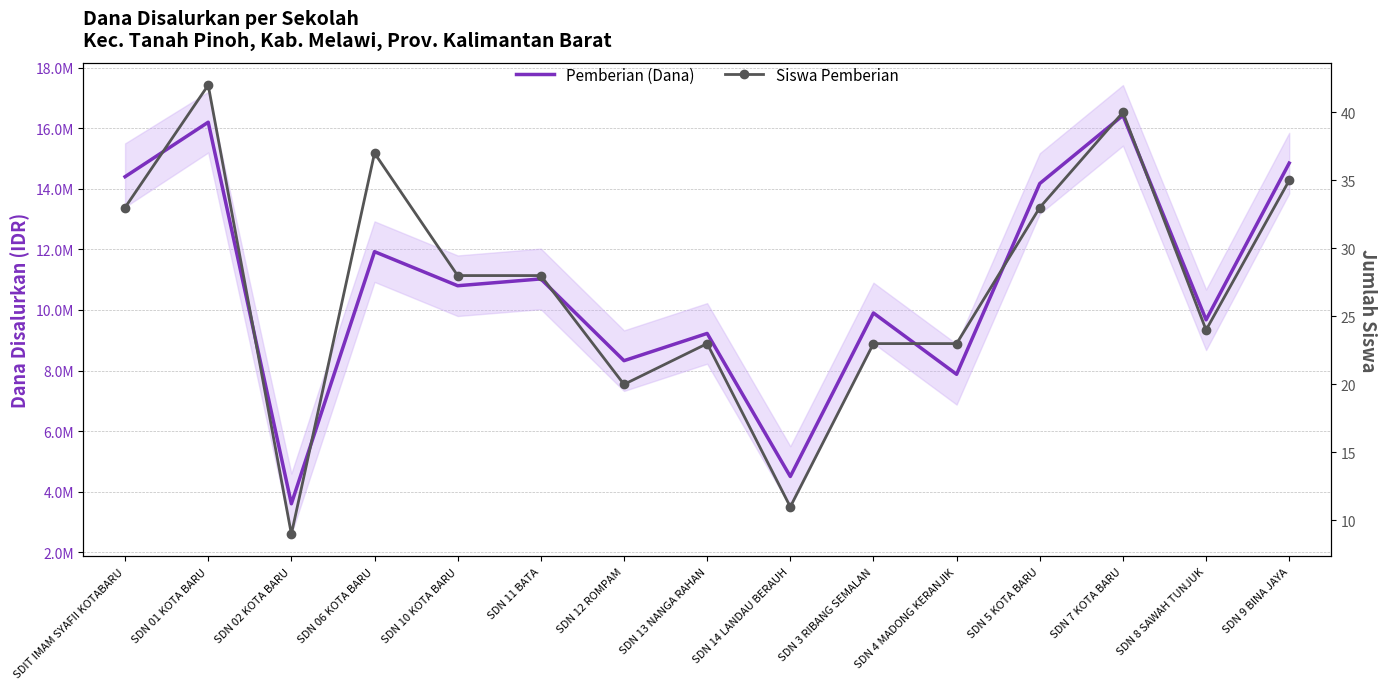

List the series in order of their overall mean, lowest first.

Siswa Pemberian, Pemberian (Dana)